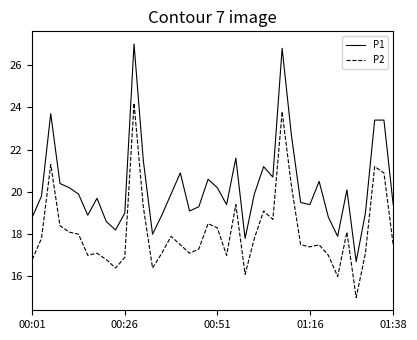

Rank the series by their average value, from lowest to highest.

P2, P1